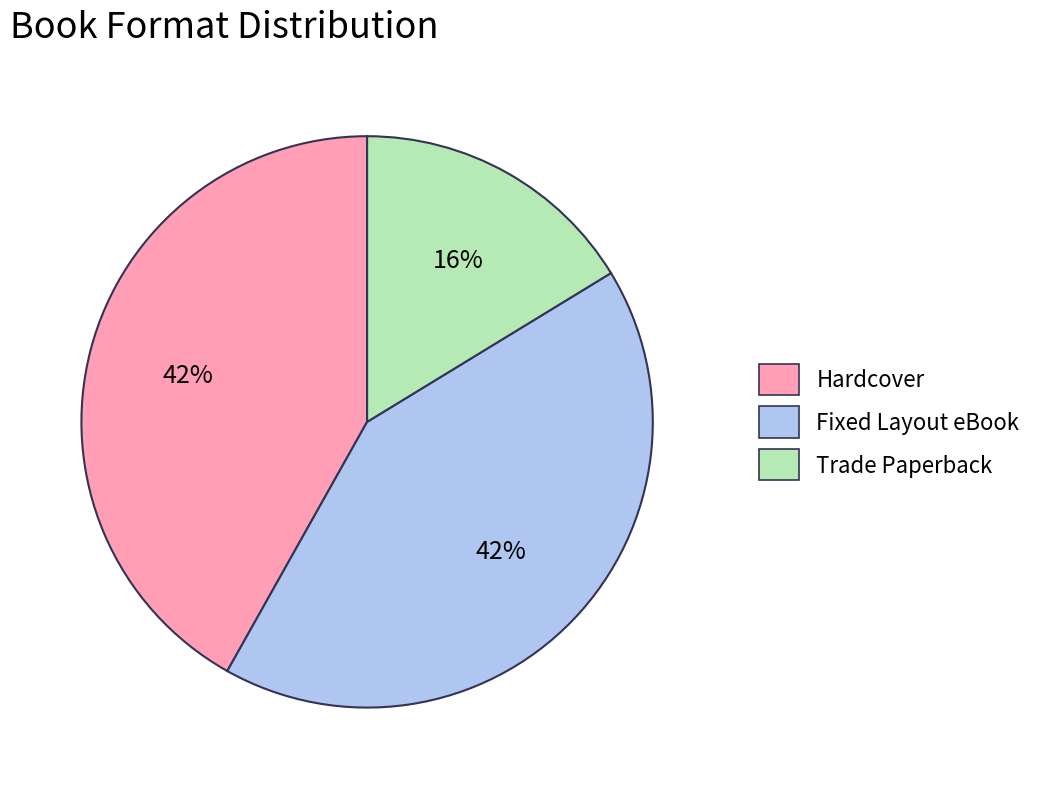

To the nearest percent, what is the difference between the Hardcover and Trade Paperback slice percentages?

26%